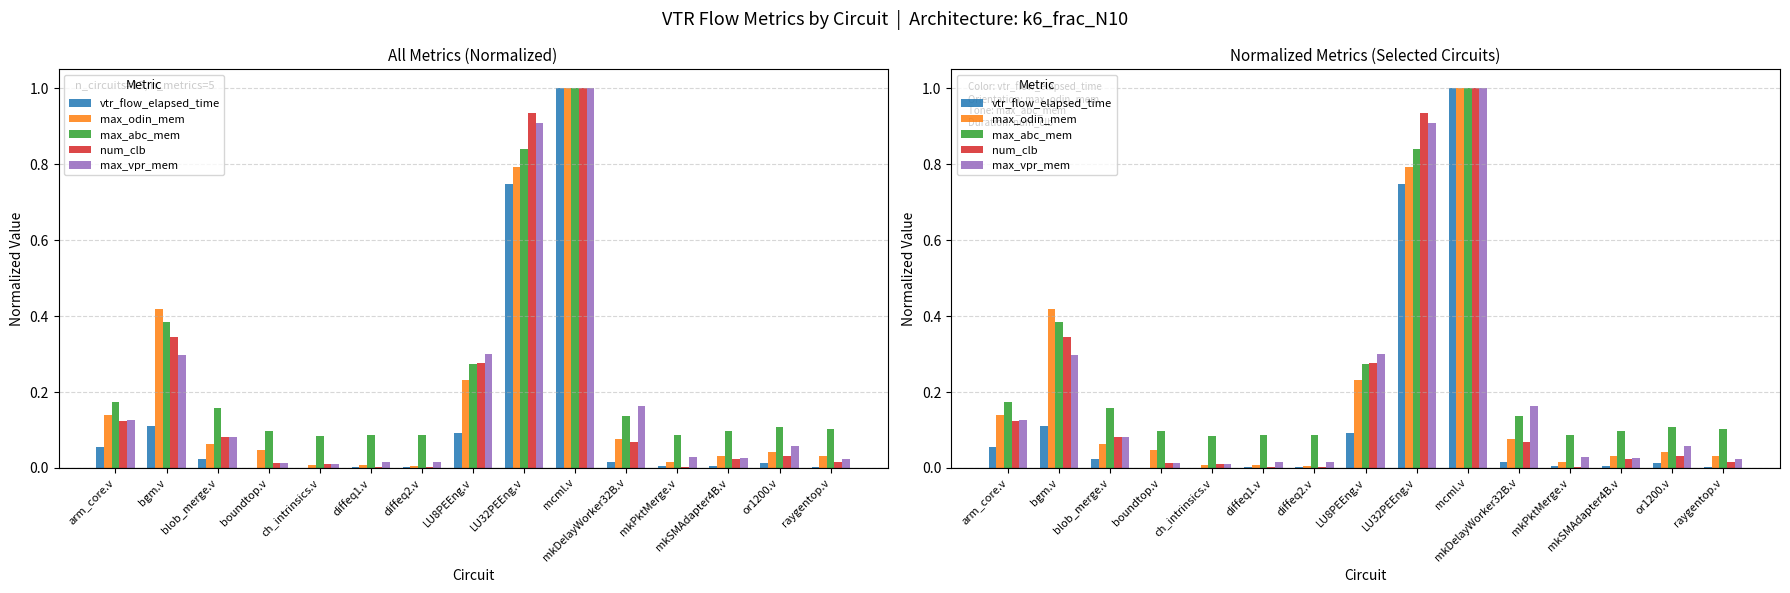

How many groups of bars are there?

15